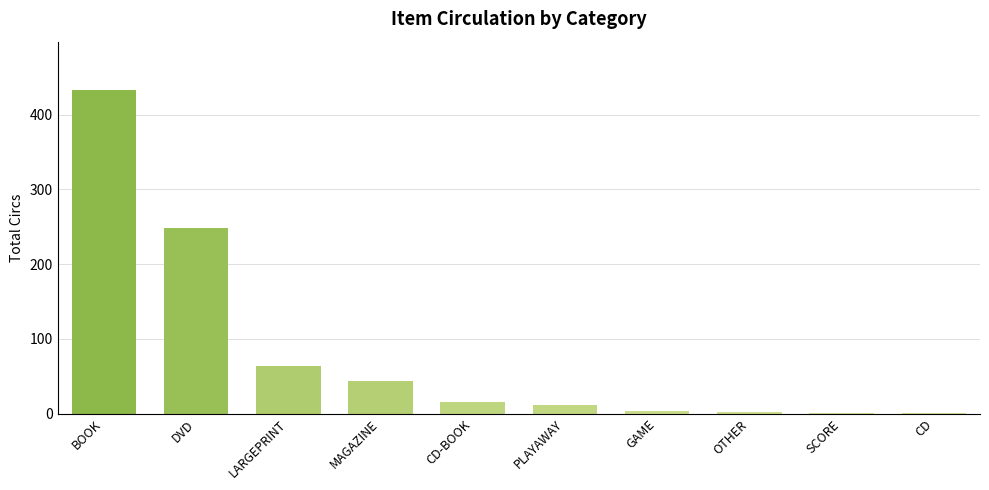

At which category does the chart reach its peak across all series?

BOOK